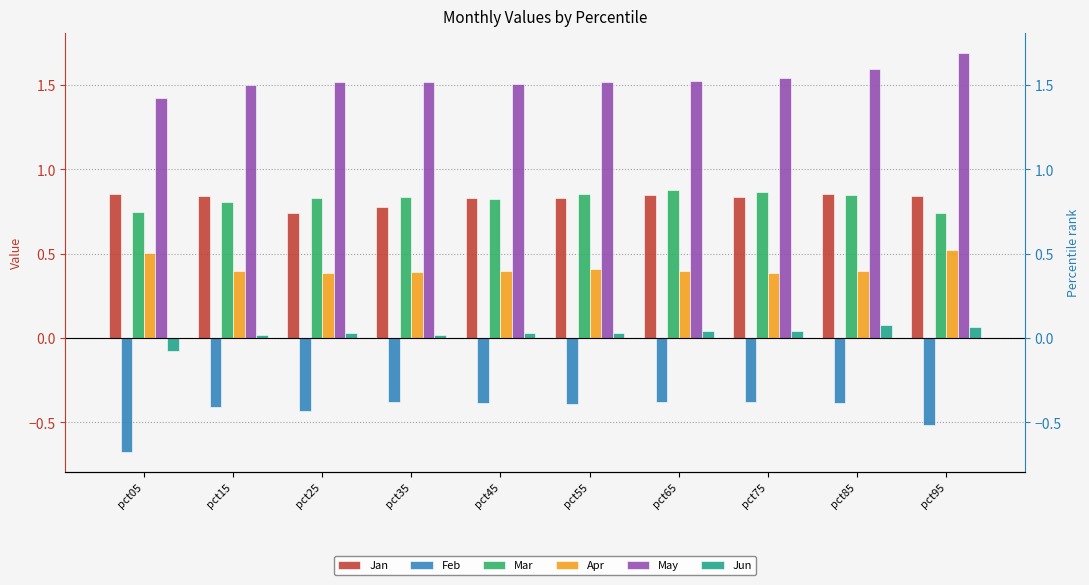

Reading left to right, what are all the values shown in this chart?

Jan: 0.9	0.8	0.7	0.8	0.8	0.8	0.8	0.8	0.9	0.8
Feb: -0.7	-0.4	-0.4	-0.4	-0.4	-0.4	-0.4	-0.4	-0.4	-0.5
Mar: 0.7	0.8	0.8	0.8	0.8	0.9	0.9	0.9	0.9	0.7
Apr: 0.5	0.4	0.4	0.4	0.4	0.4	0.4	0.4	0.4	0.5
May: 1.4	1.5	1.5	1.5	1.5	1.5	1.5	1.5	1.6	1.7
Jun: -0.1	0.0	0.0	0.0	0.0	0.0	0.0	0.0	0.1	0.1